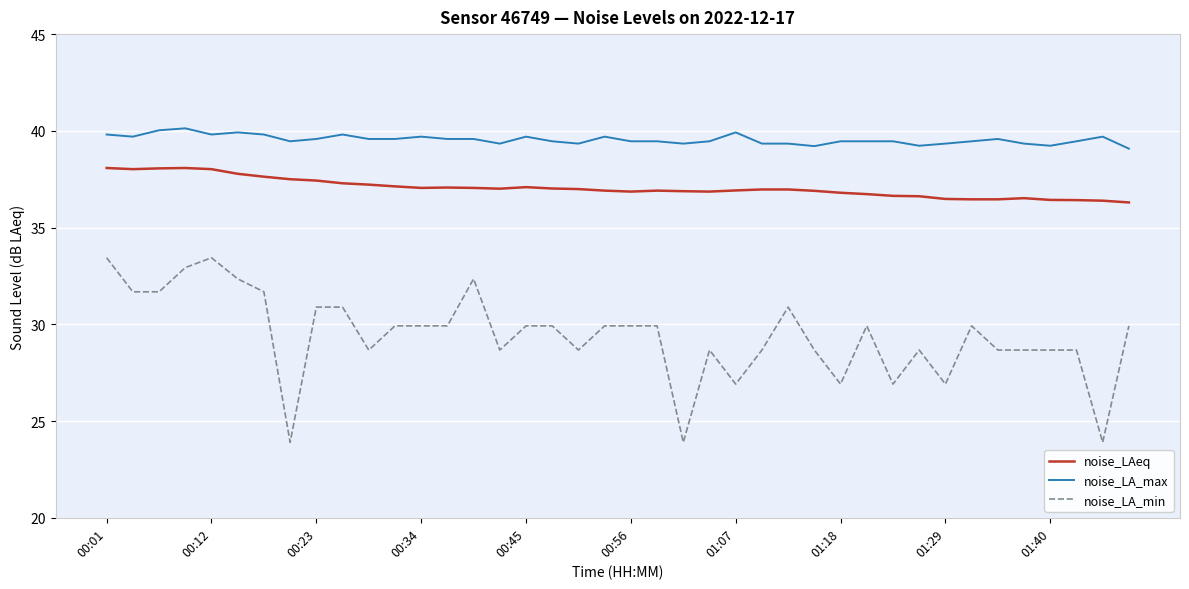

Which series has the largest total across all categories?

noise_LA_max